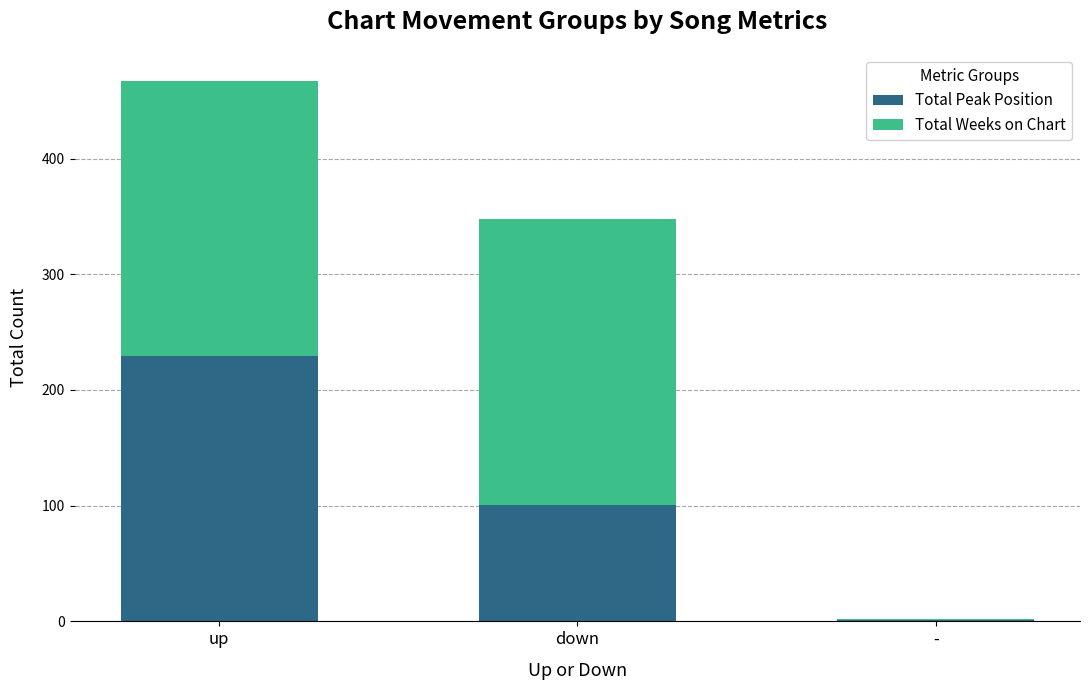

Reading left to right, list the values for the Total Peak Position series.

up=229	down=101	-=1